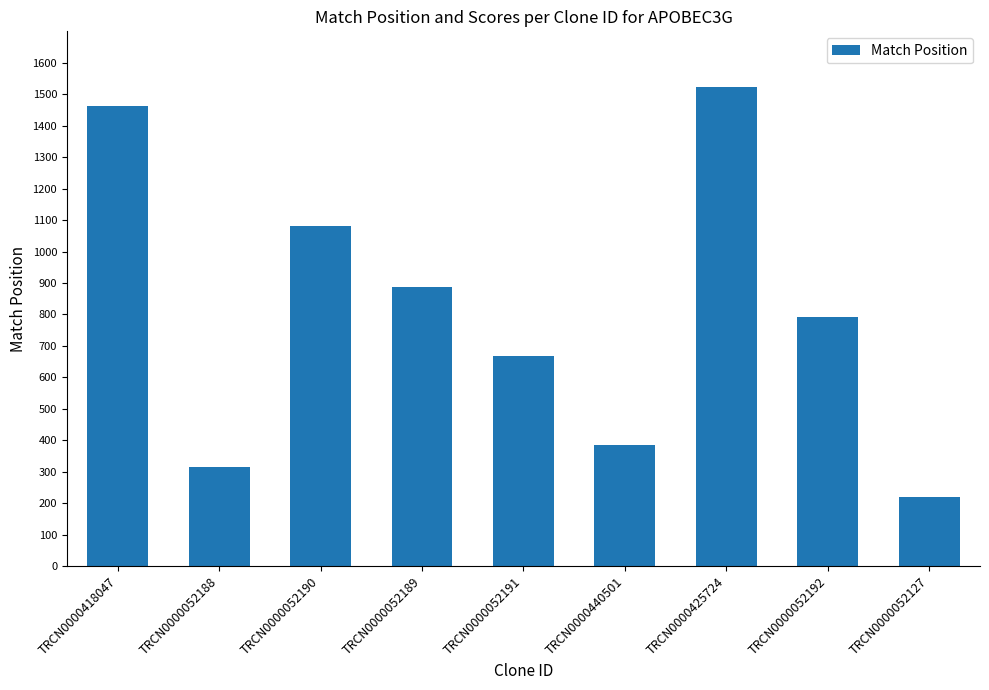

What is the sum of all values?

7332